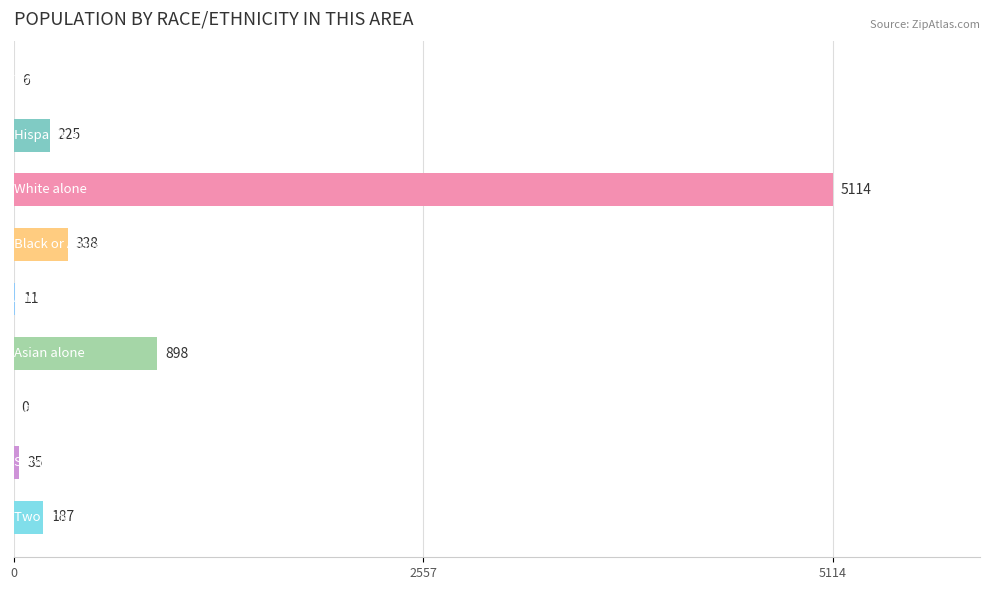

What is the sum of all values?

6814